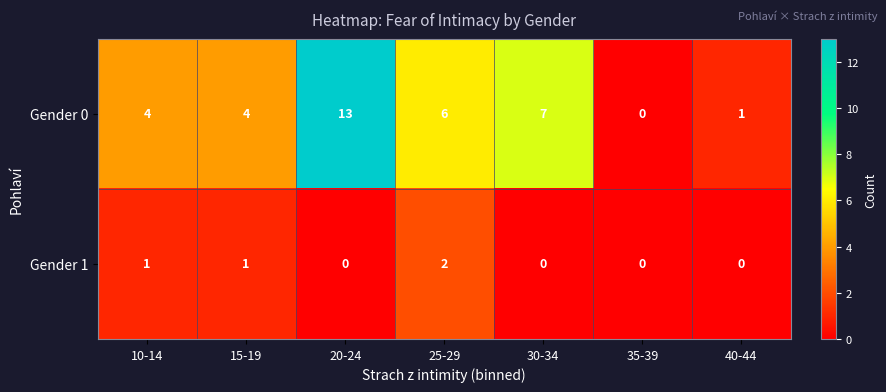

Reading right to left, what are all the values shown in this chart?

Gender 0: 40-44=1	35-39=0	30-34=7	25-29=6	20-24=13	15-19=4	10-14=4
Gender 1: 40-44=0	35-39=0	30-34=0	25-29=2	20-24=0	15-19=1	10-14=1